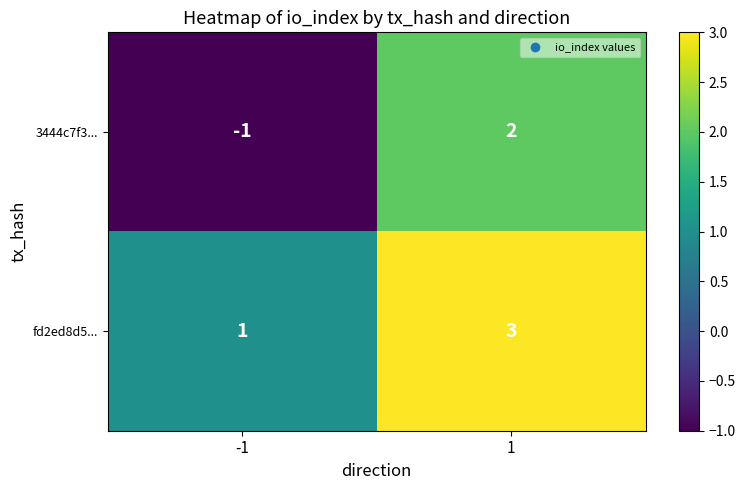

The value of fd2ed8d5... at 1 is 3. True or false?

True